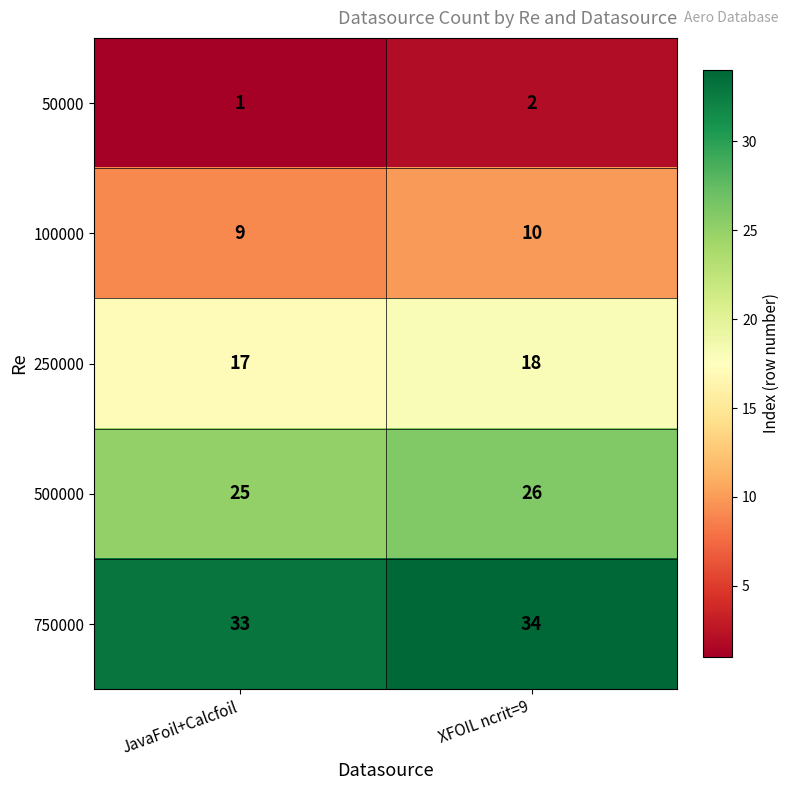

What is the smallest value displayed?

1